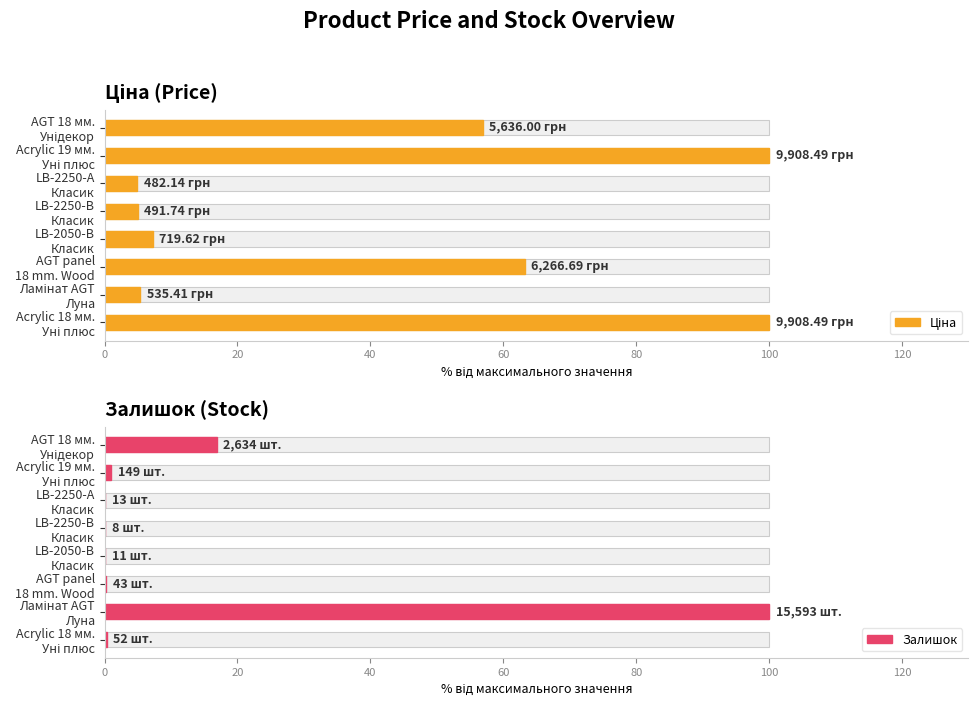

The Ціна series shows 110.2 at AGT panel 18 mm. Wood. True or false?

False